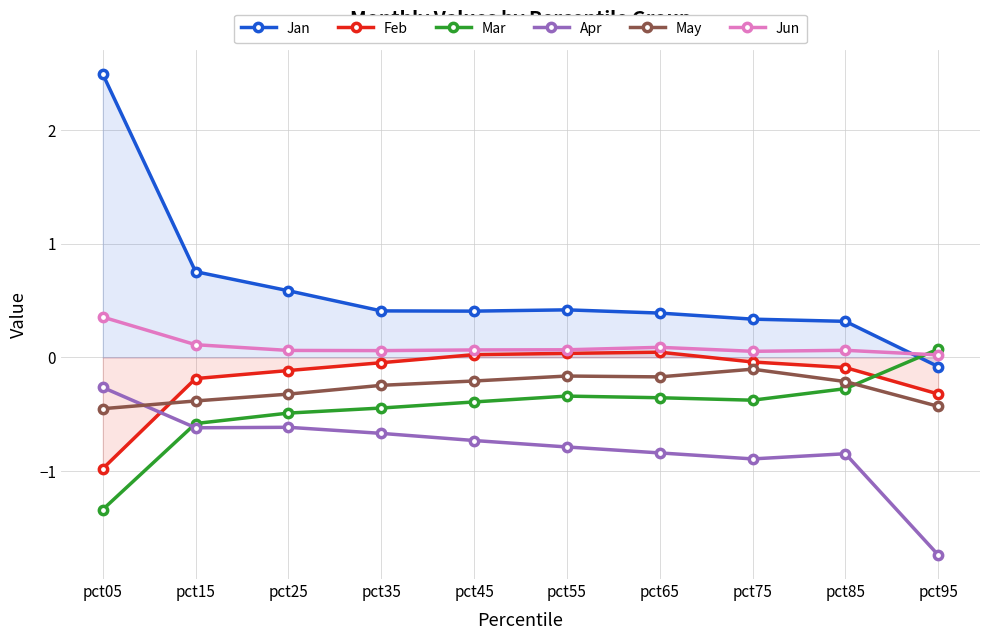

Between which two adjacent categories do May and Apr first intersect?

pct05 and pct15